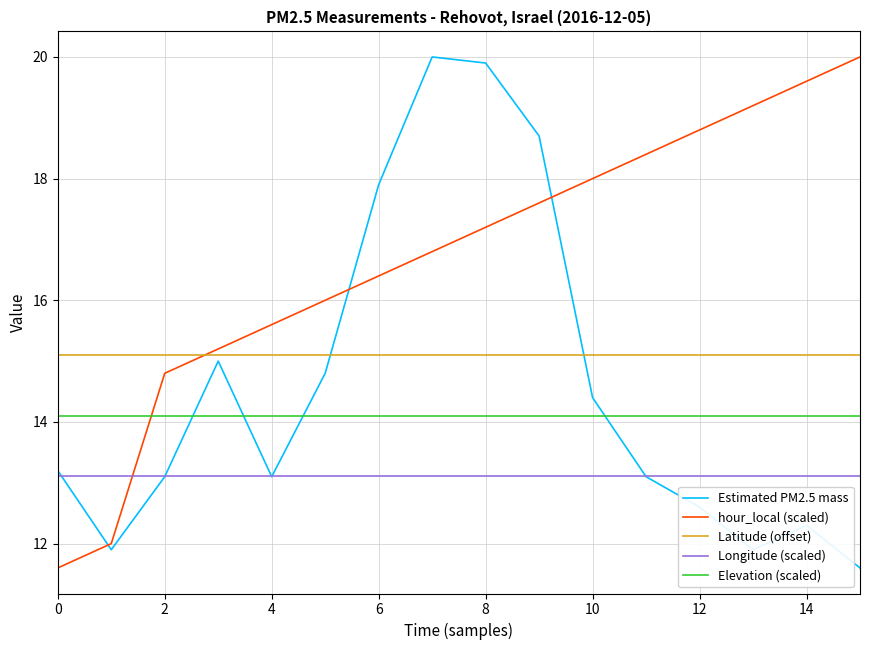

Which series has the largest total across all categories?

hour_local (scaled)